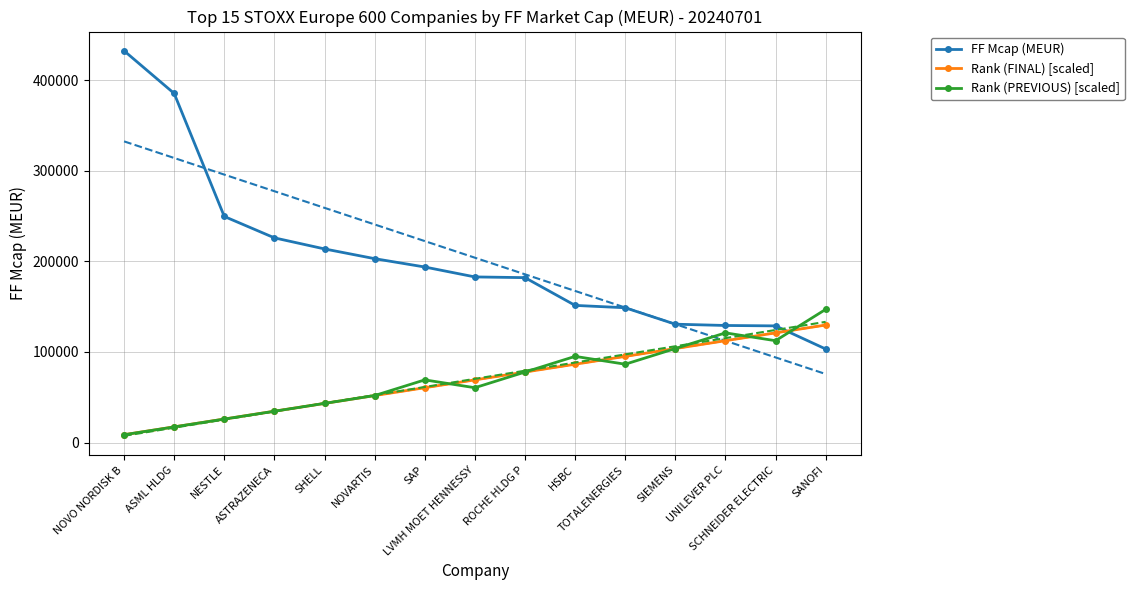

At which category does the chart reach its peak across all series?

NOVO NORDISK B